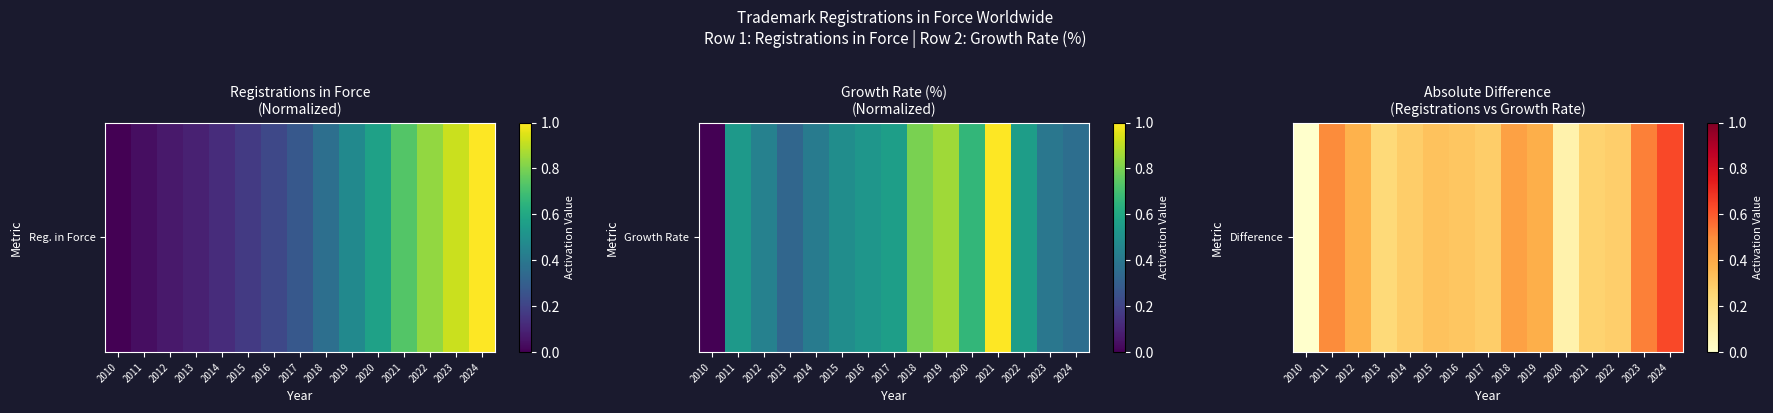

Which label corresponds to the smallest value in the chart?

2010